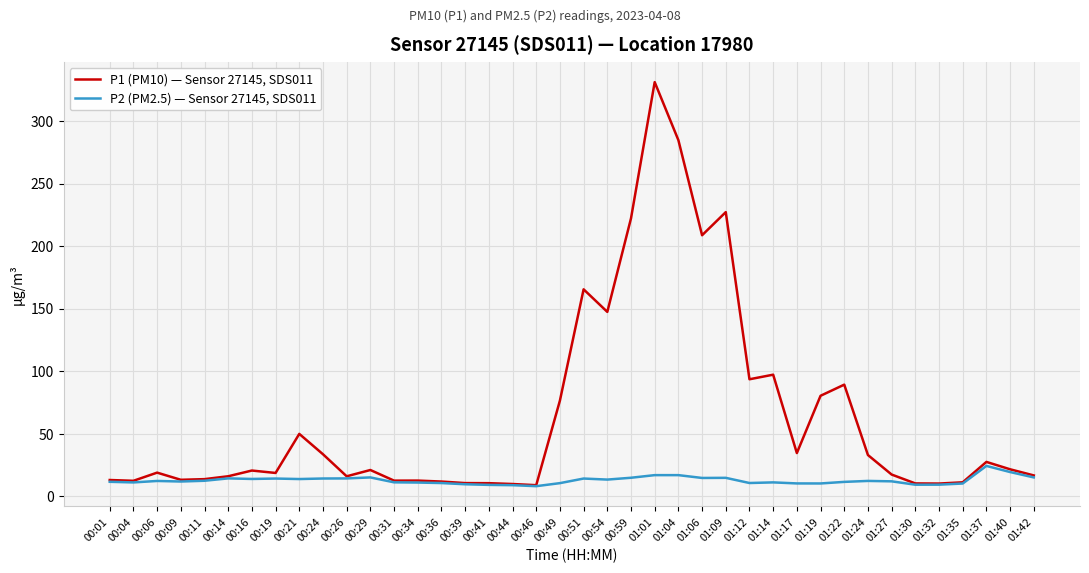

Does the chart display data point markers on the line(s)?

No